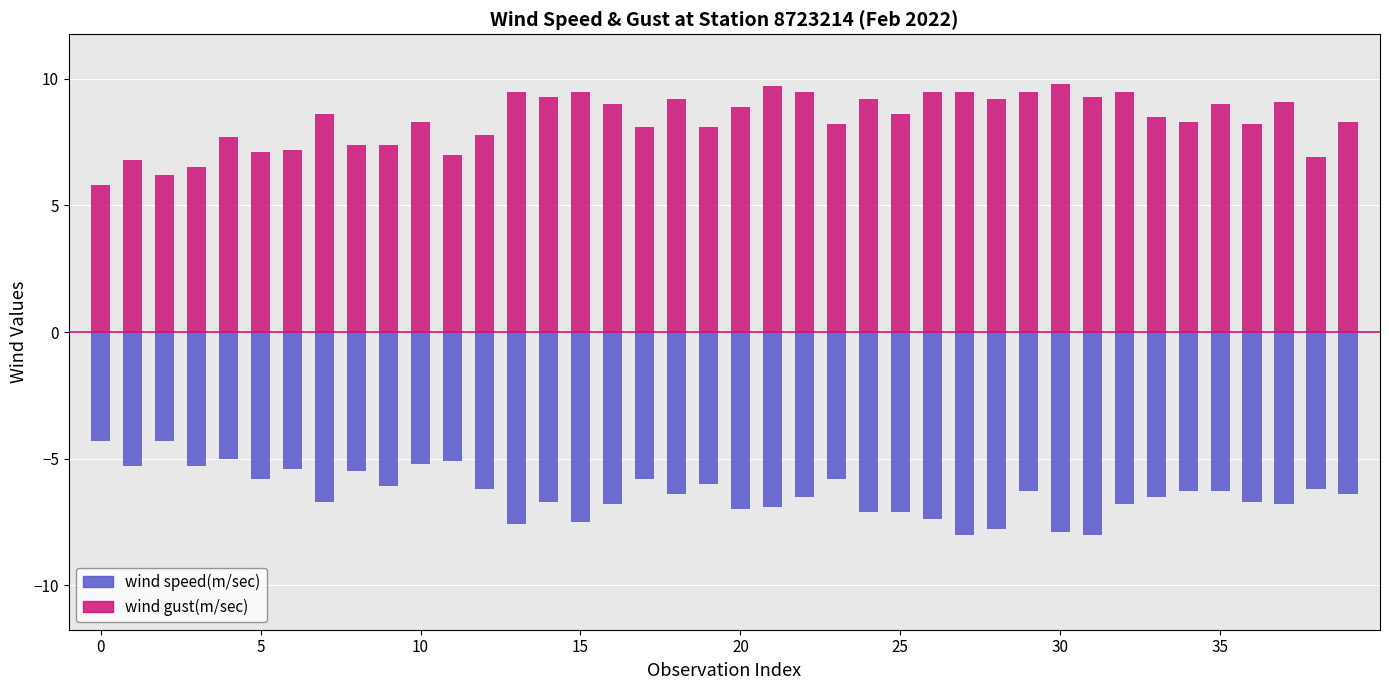

True or false: wind speed(m/sec) and wind gust(m/sec) intersect in this chart.

False